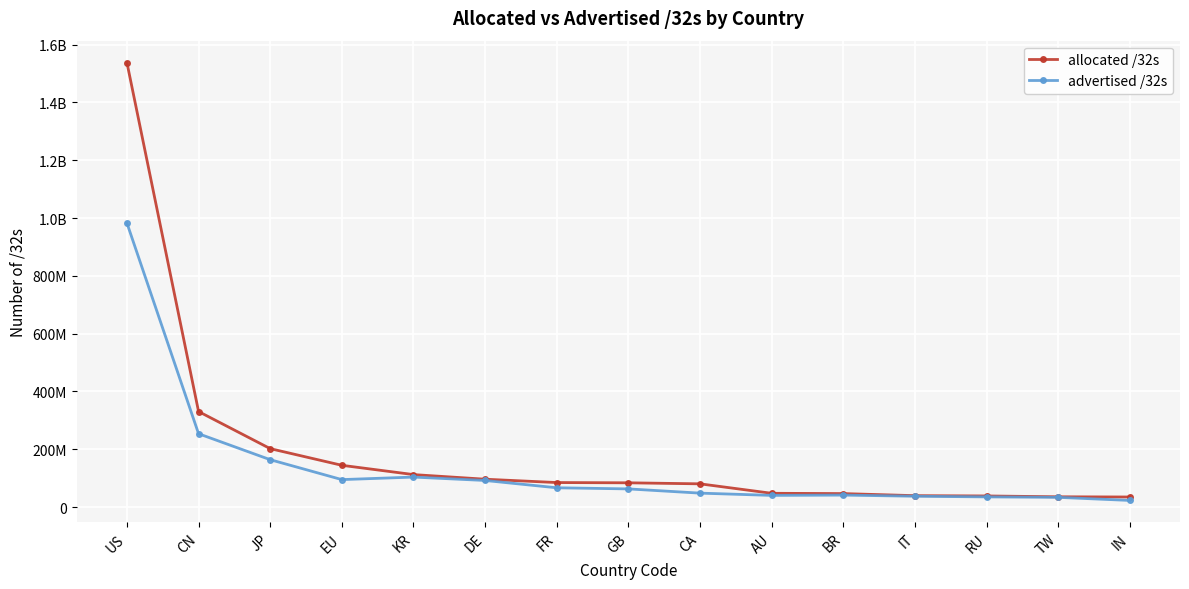

True or false: advertised /32s has a value of 112024377 at GB.

False